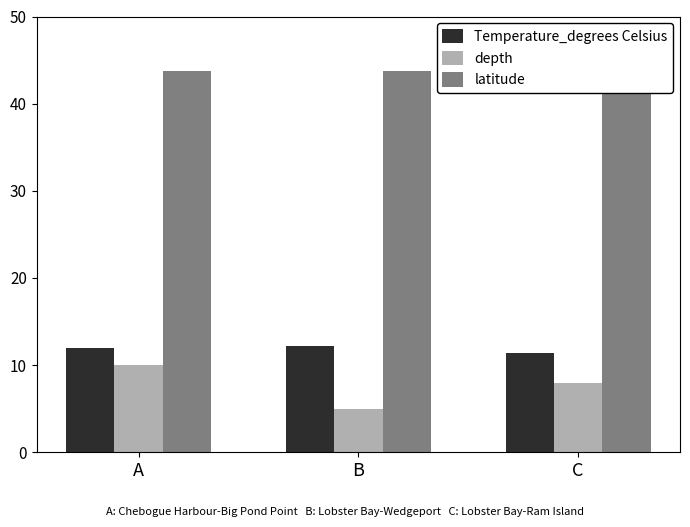

What is the value of the latitude bar at the 2nd from the left?

43.7